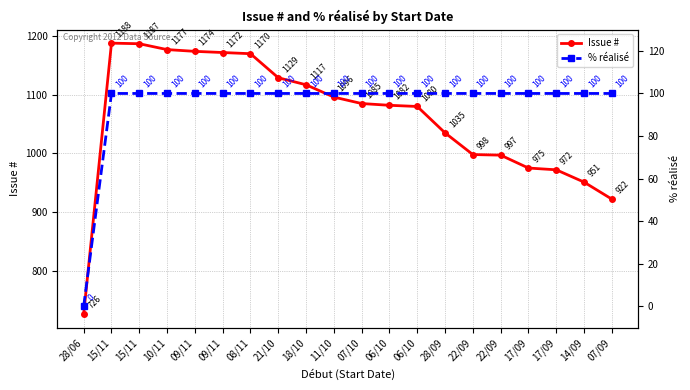

Is it true that Issue # equals 1187 at 15/11?

True